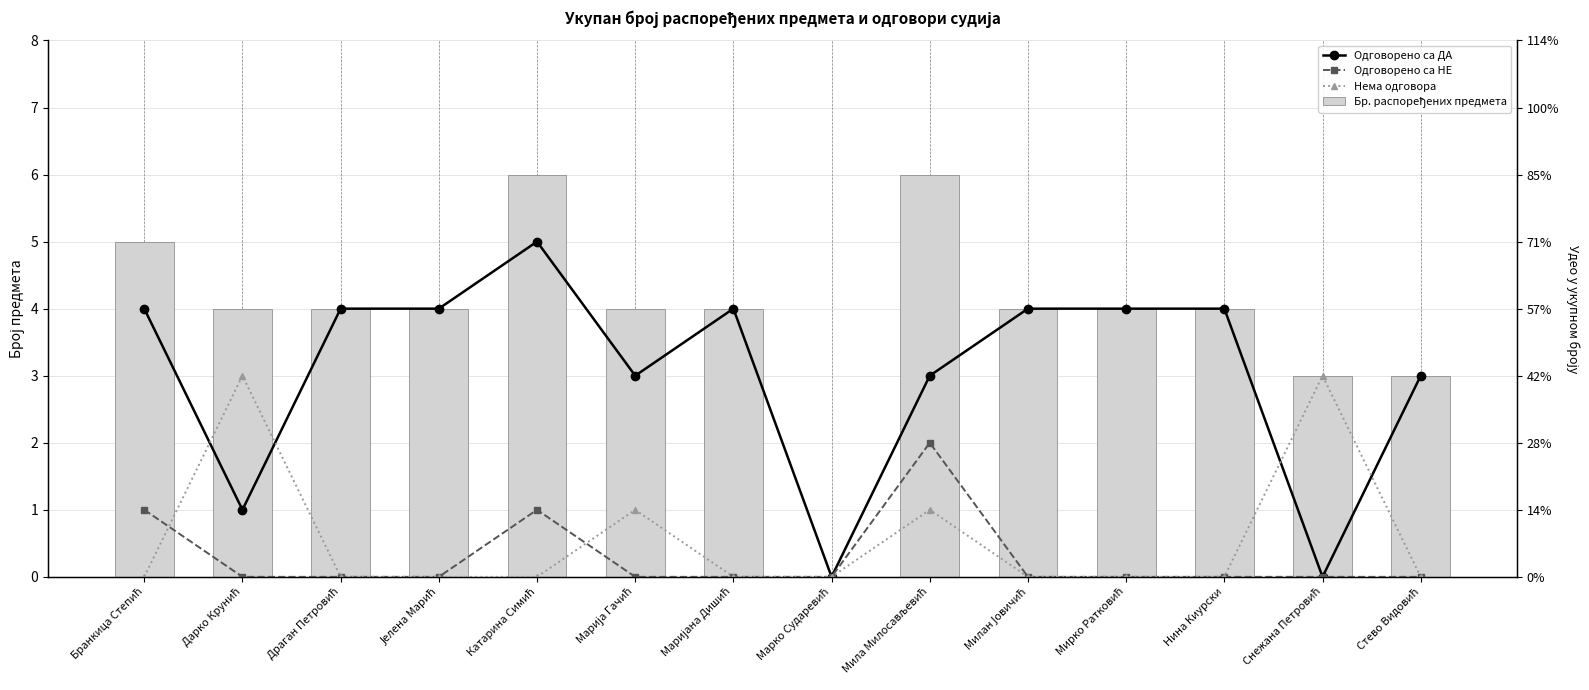

What is the approximate value of Одговорено са ДА at Дарко Крунић?

1